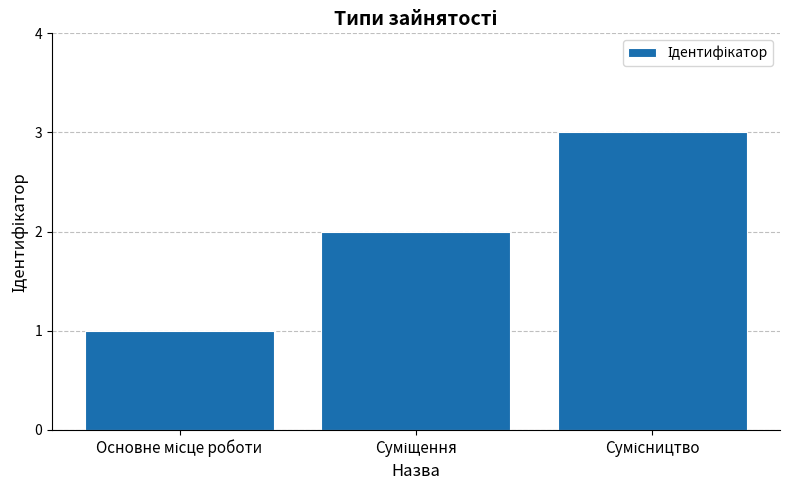

What is the maximum value shown in the chart?

3